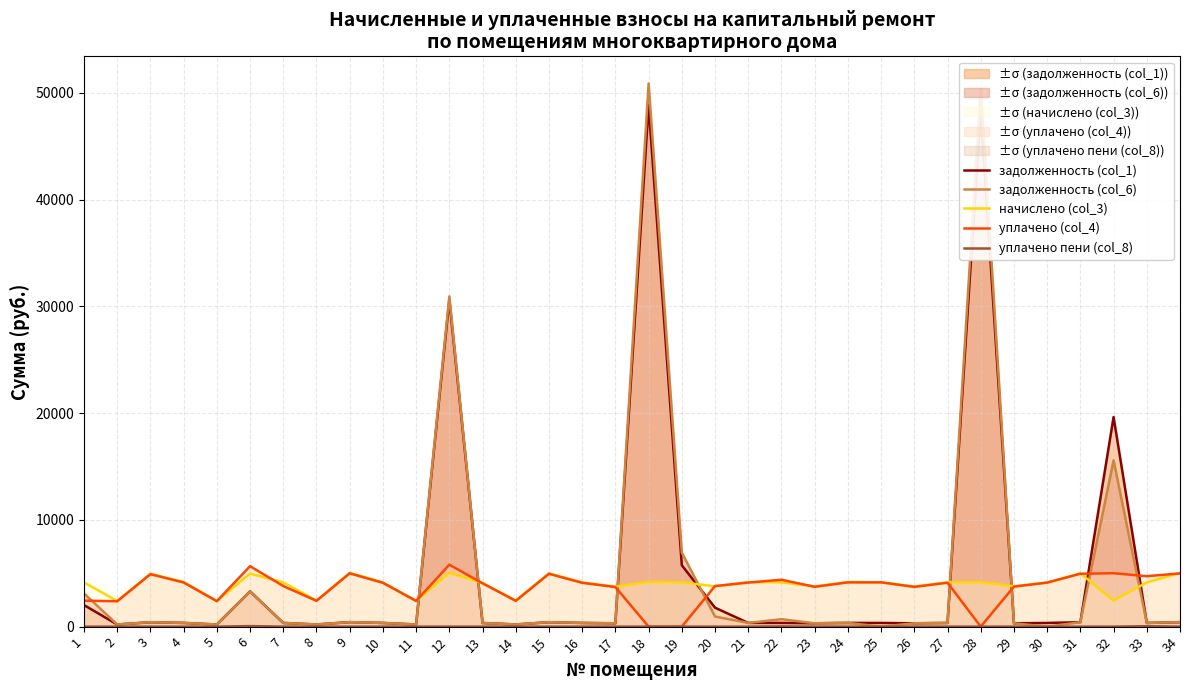

True or false: задолженность (col_6) has a value of 347.6 at 4.

True